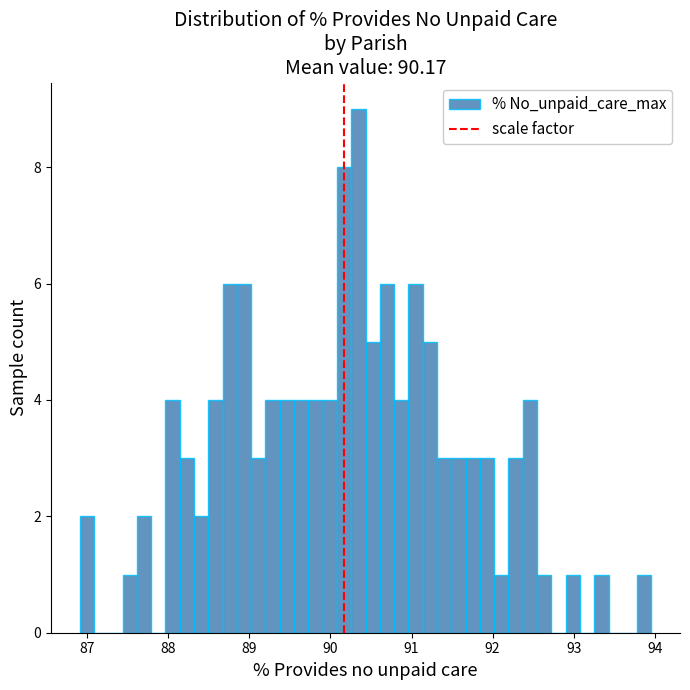

Around what value on the x-axis is the tallest bar? Give the approximate position of its centre, as read against the axis.

90.3